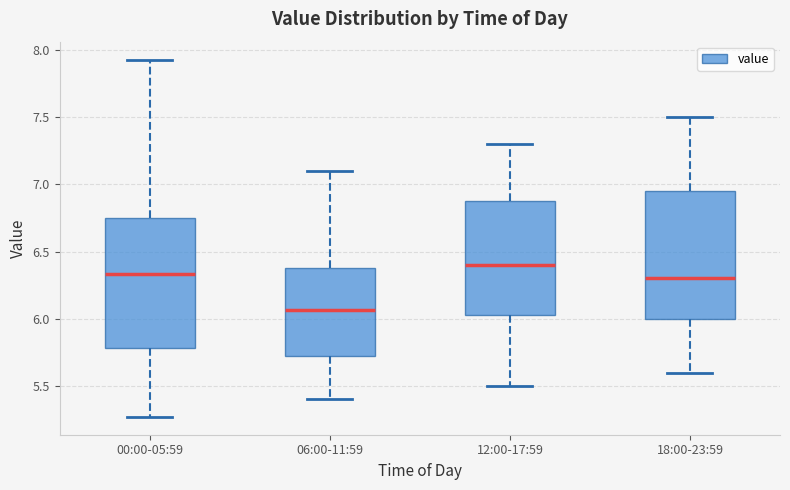

Reading left to right, transcribe this box plot: for each box, give where its median line is, the range the box spans, and where its two whiskers end, as read against the y-axis. The values are not printed on the chart, so give them approximately, as read against the axis.

00:00-05:59: median 6.35, box 5.80 to 6.75, whiskers 5.25 to 7.95
06:00-11:59: median 6.05, box 5.75 to 6.40, whiskers 5.40 to 7.10
12:00-17:59: median 6.40, box 6.05 to 6.90, whiskers 5.50 to 7.30
18:00-23:59: median 6.30, box 6.00 to 6.95, whiskers 5.60 to 7.50